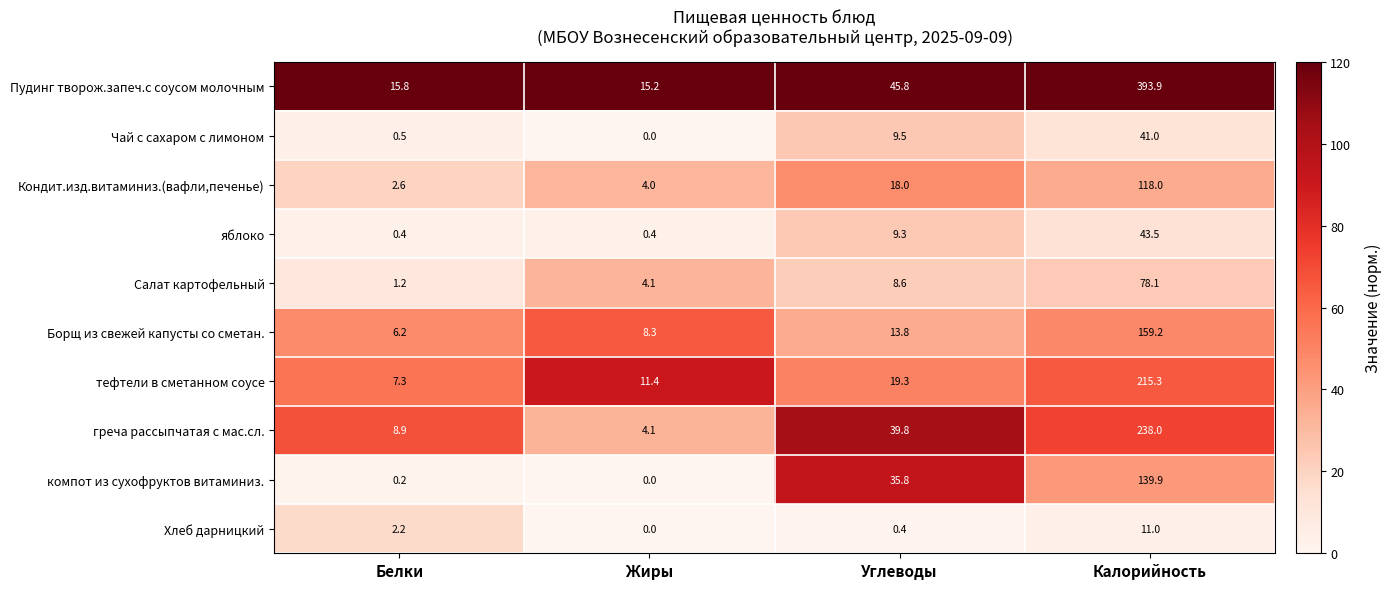

What value does the Пудинг творож.запеч.с соусом молочным series have at Жиры?

15.2